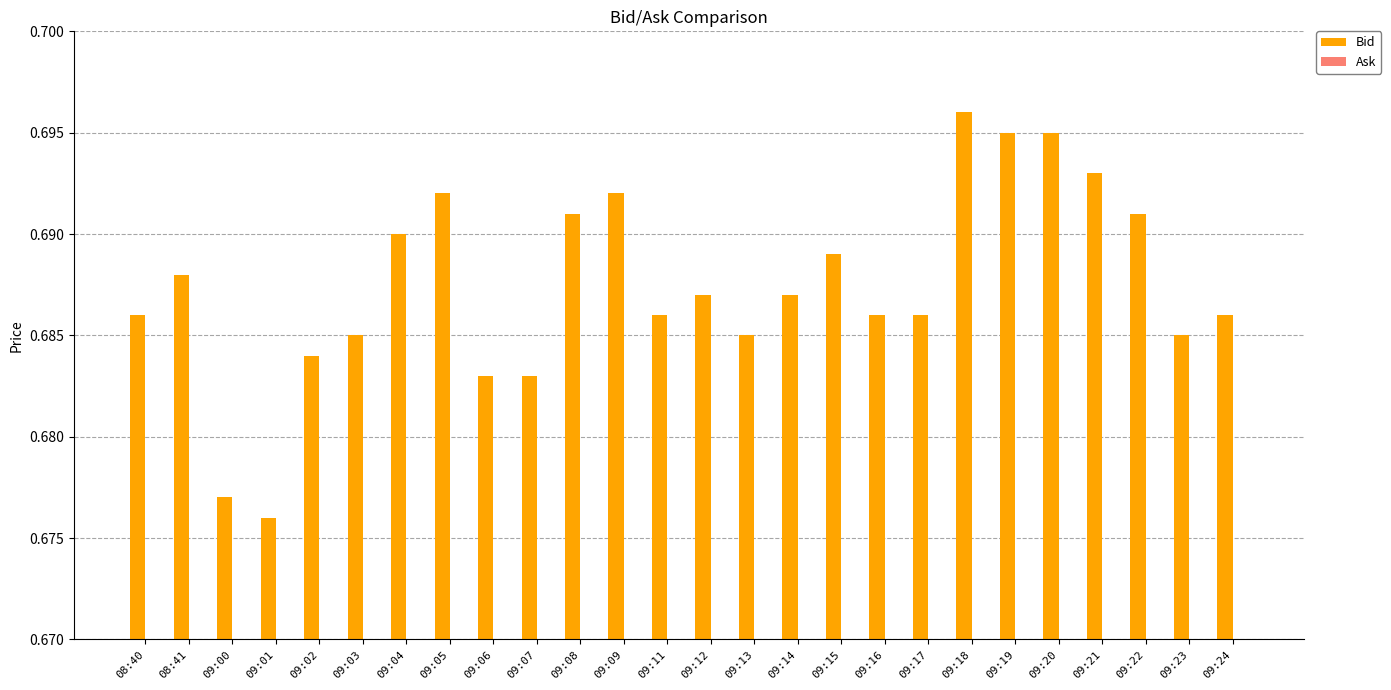

Does the chart contain any negative values?

No